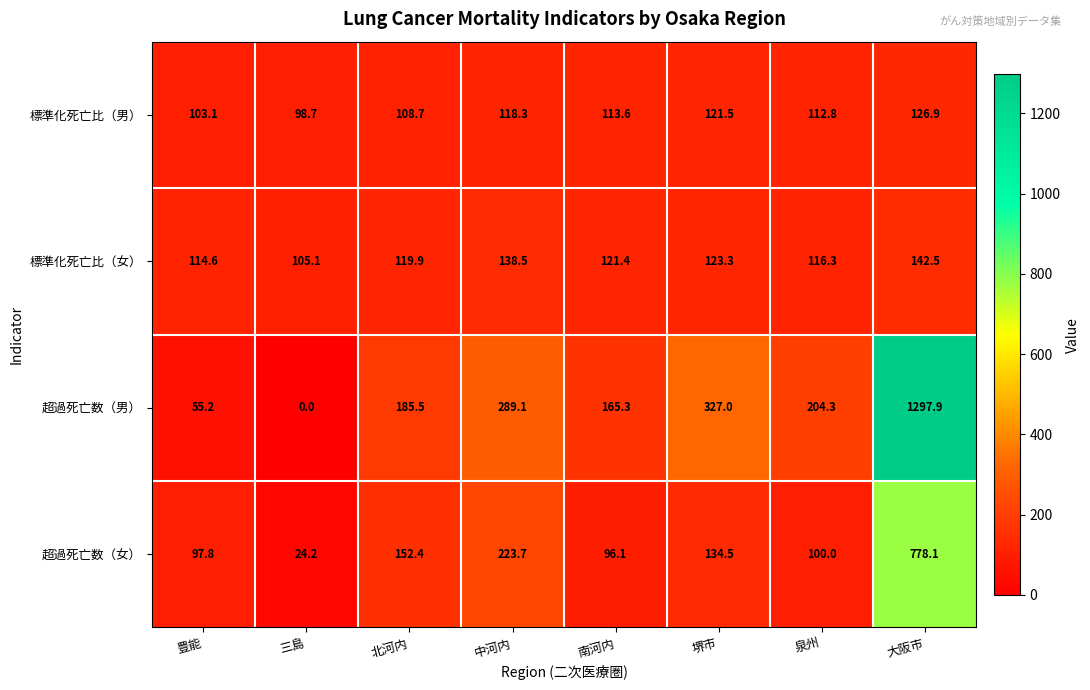

The value of 超過死亡数（女） at 南河内 is 22.4. True or false?

False